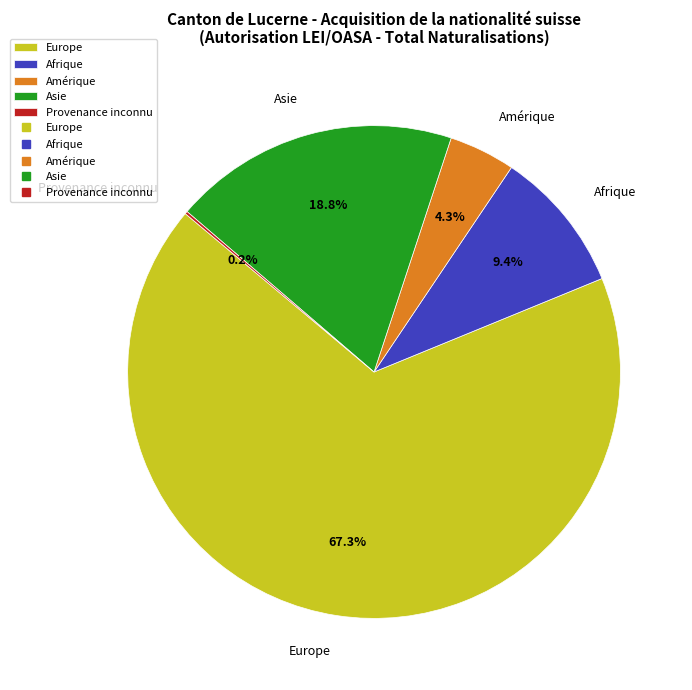

What percentage is the Afrique slice, to the nearest percent?

9%